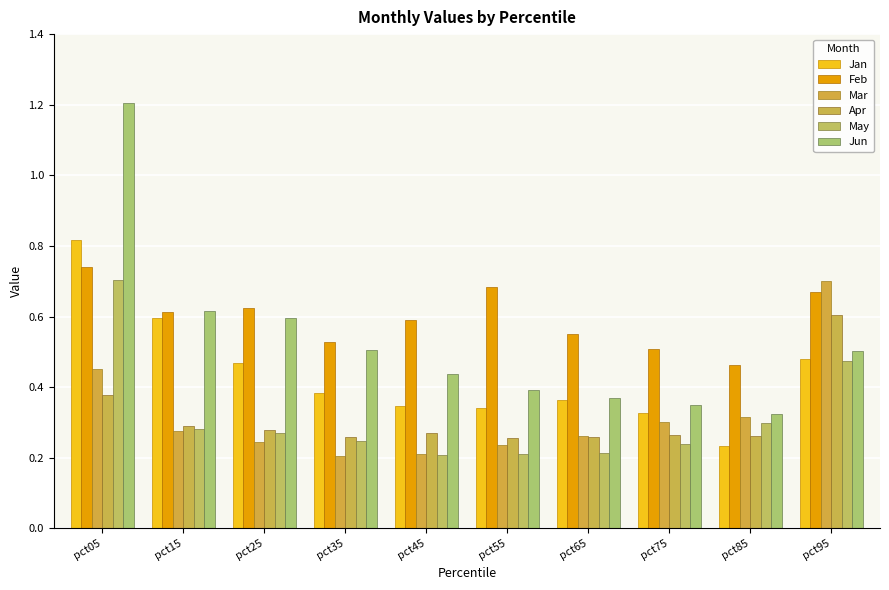

Are the bars grouped side by side (vs. stacked)?

Yes